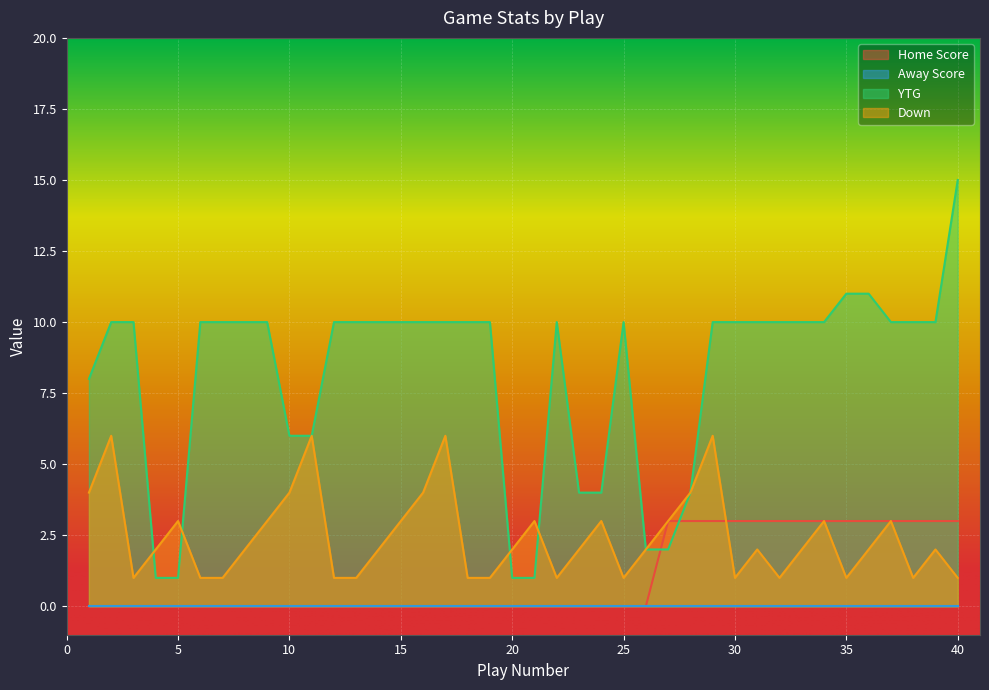

What is the difference between the maximum and minimum values in the YTG series?

14